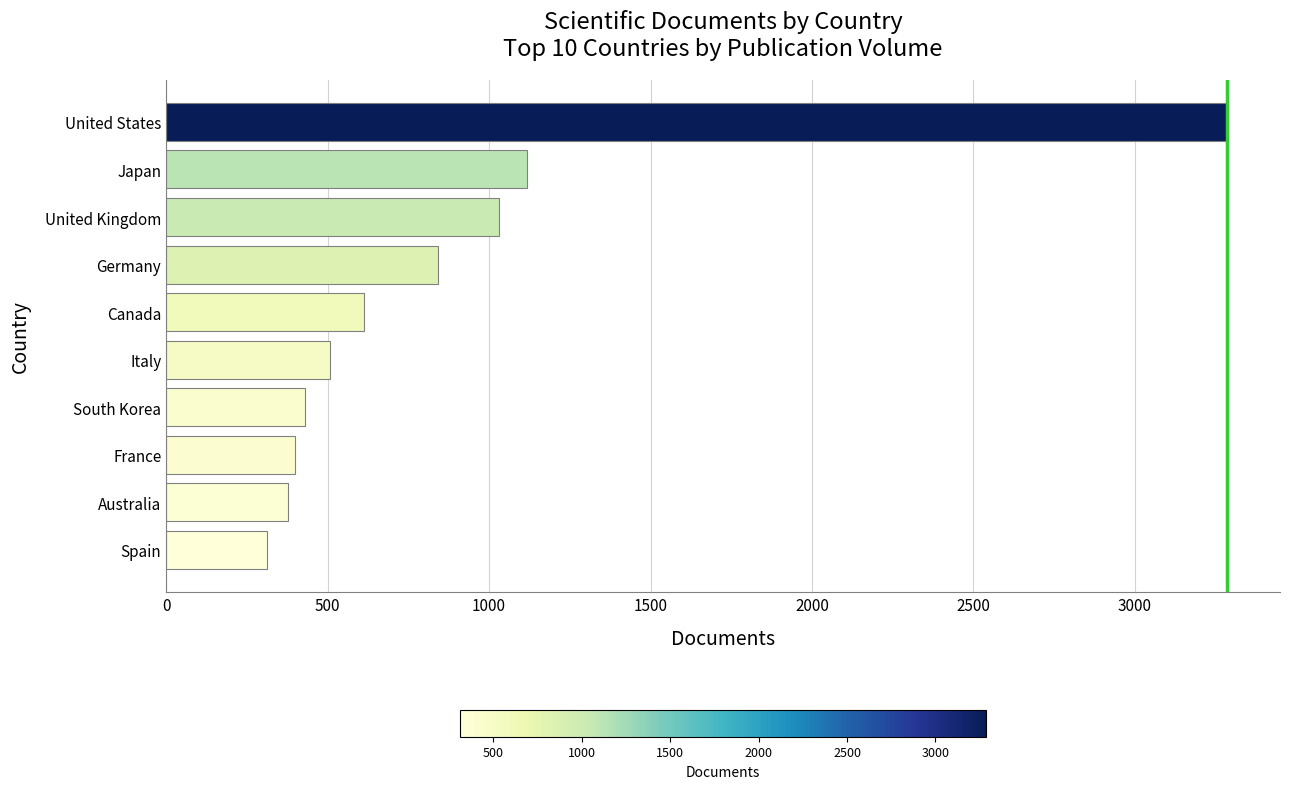

How many values are below 612?

5